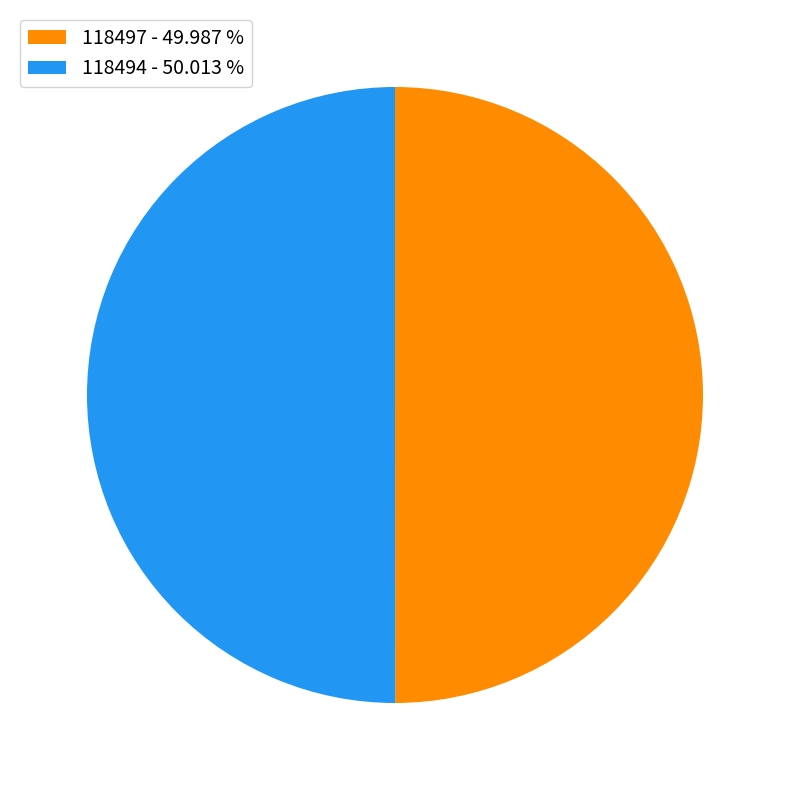

What is the ratio of the value at 118497 - 49.987 % to the value at 118494 - 50.013 %?

1.0